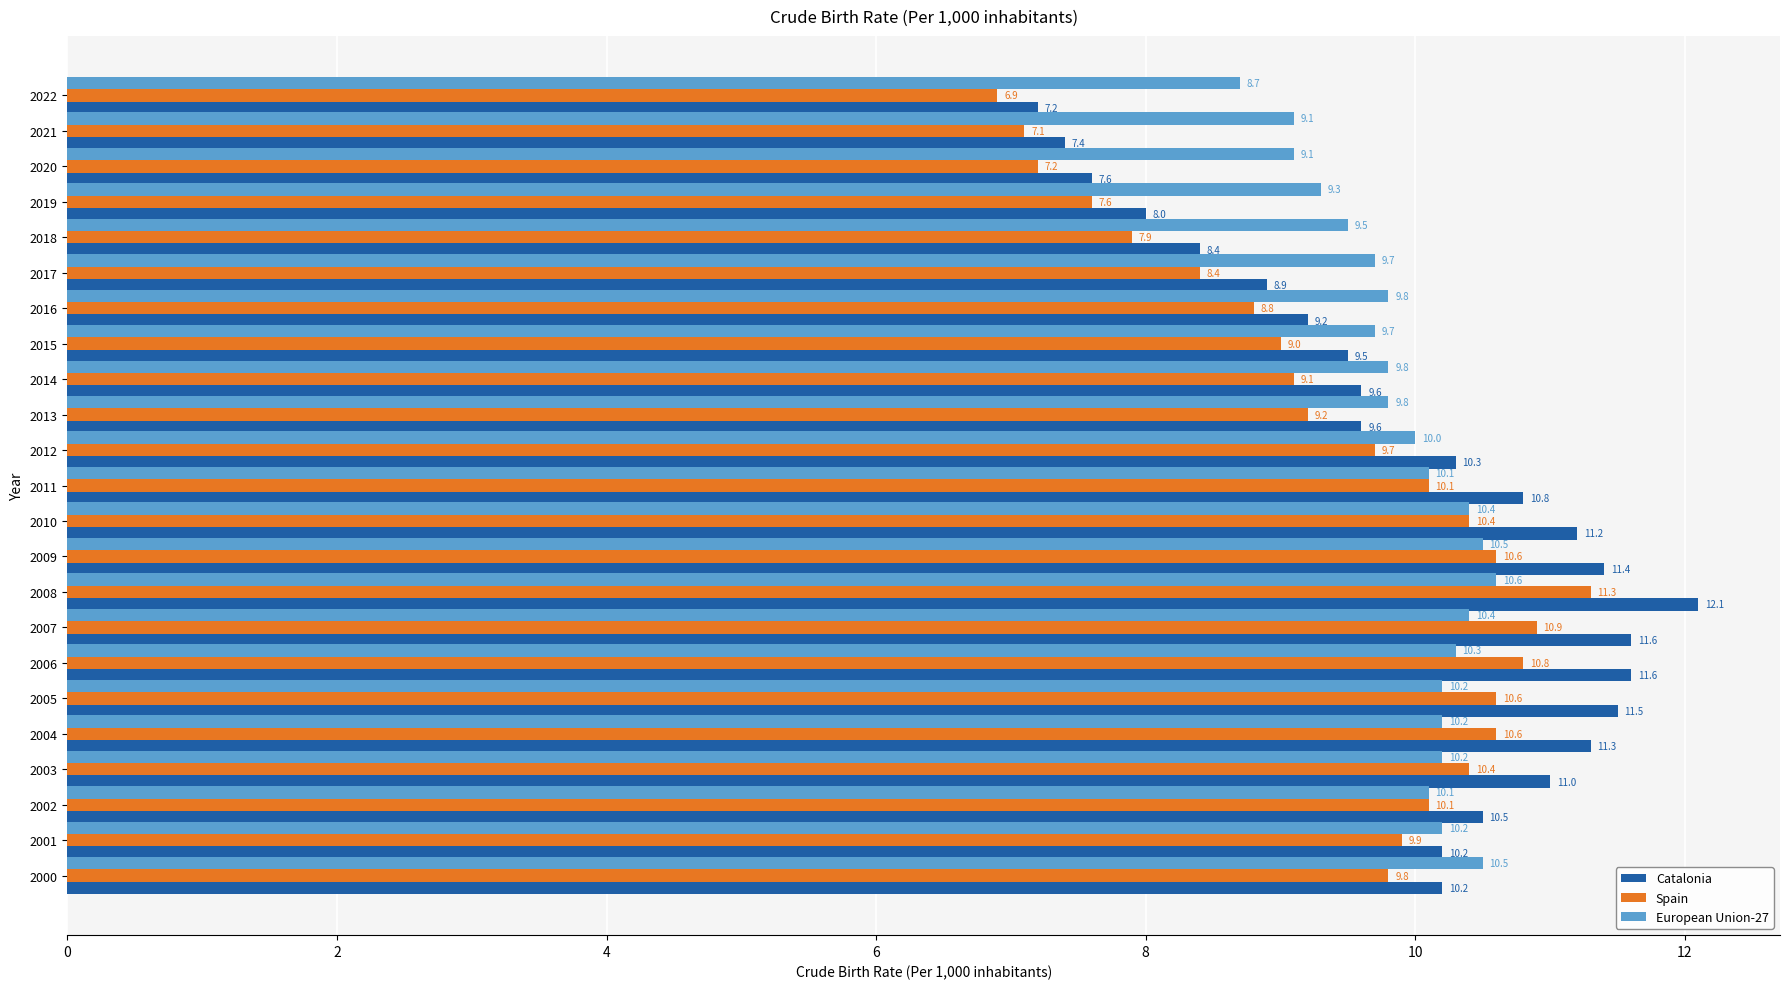

How many categories are shown in the chart?

23